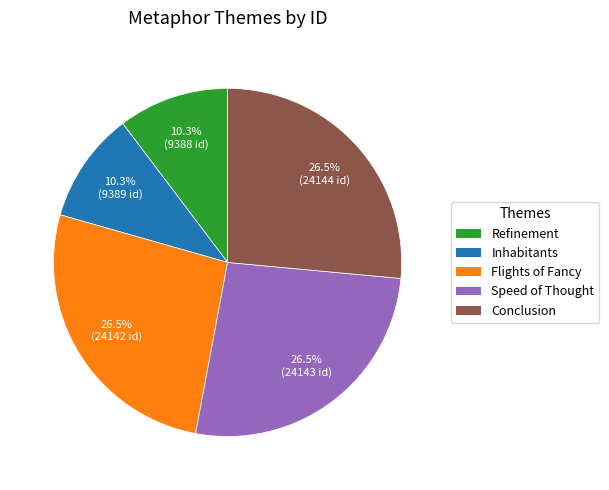

True or false: Speed of Thought accounts for 40% of the total.

False